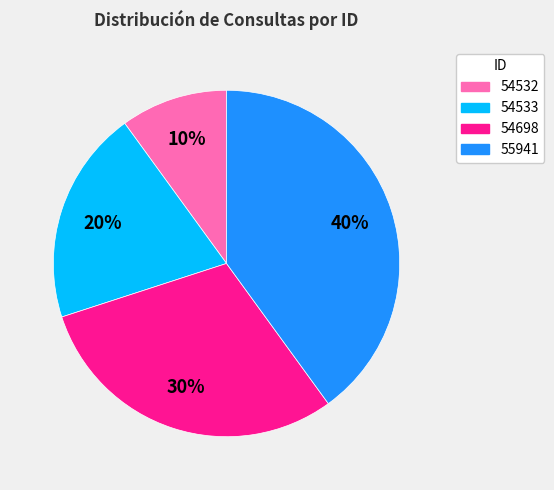

To the nearest percent, what portion does 55941 represent?

40%